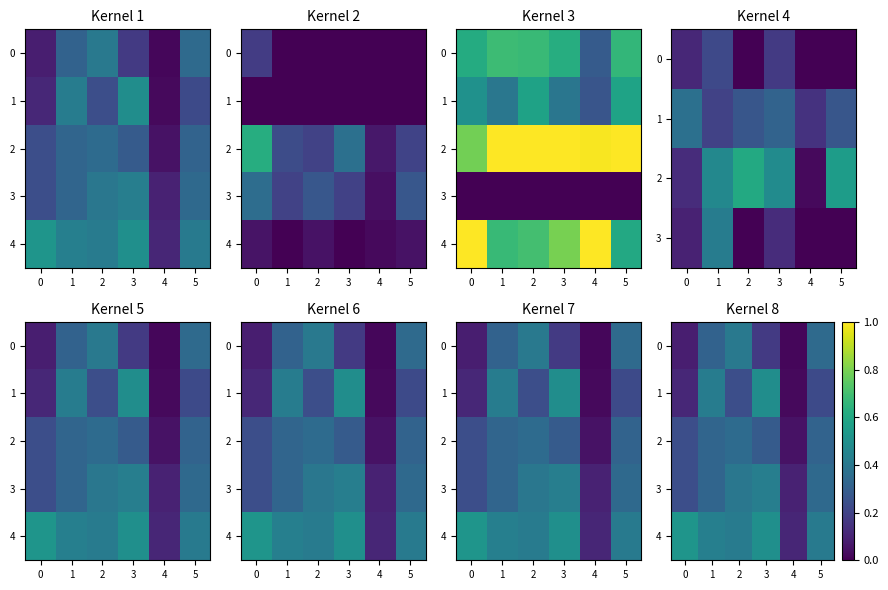

The 3 series shows 0.6 at 2. True or false?

False